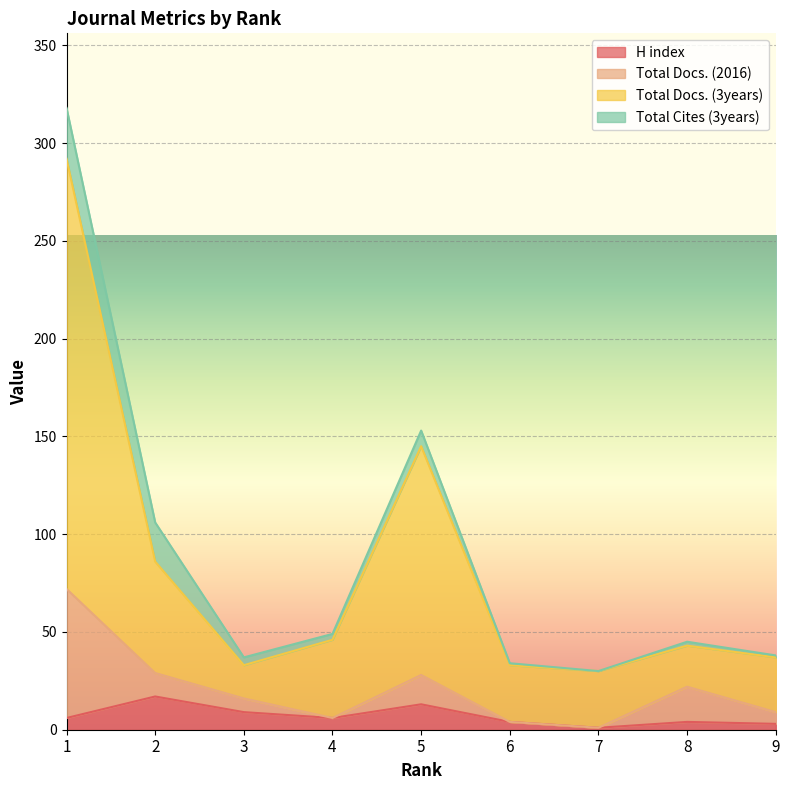

Does the chart display data point markers on the line(s)?

No